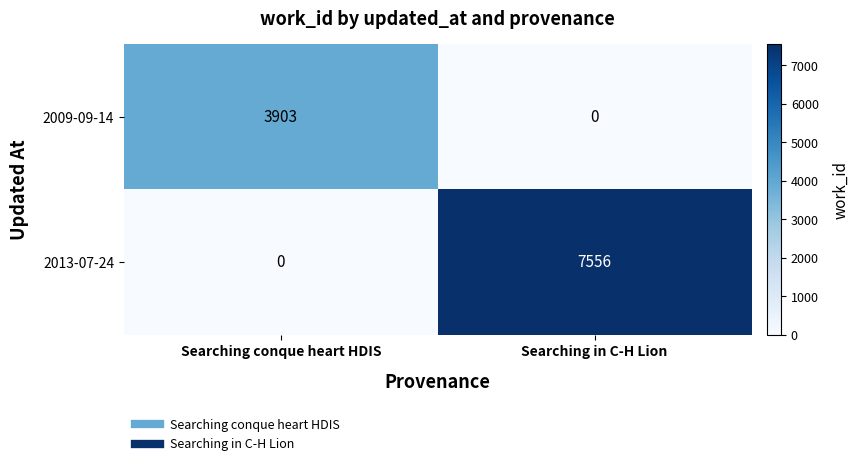

The value of 2013-07-24 at Searching conque heart HDIS is 0. True or false?

True